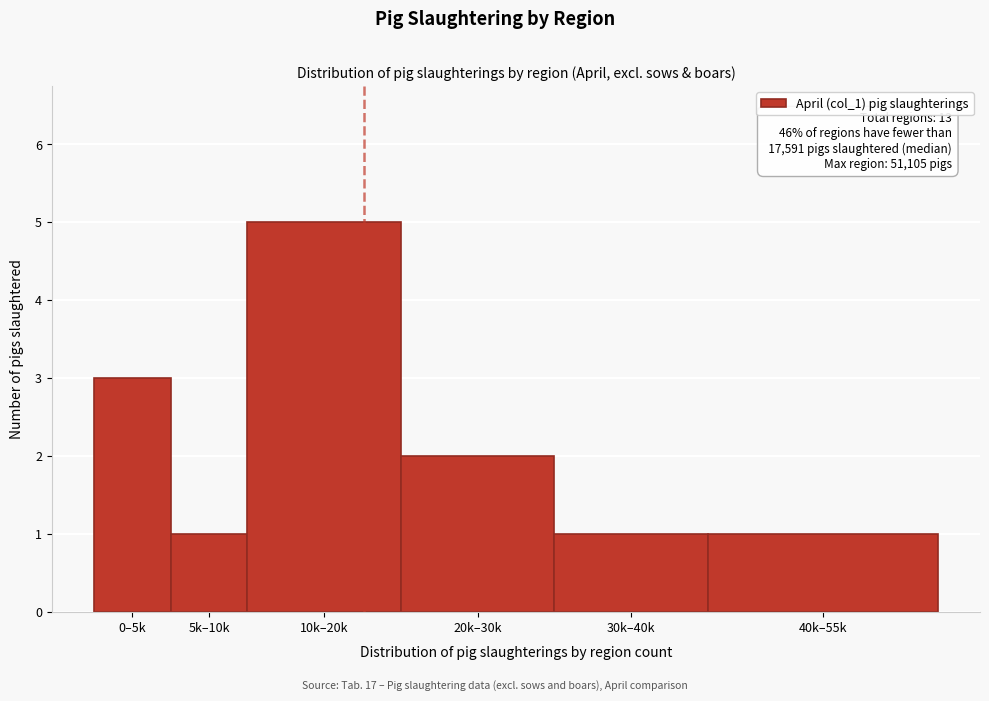

Reading left to right, transcribe all the data shown in this chart.

3	1	5	2	1	1